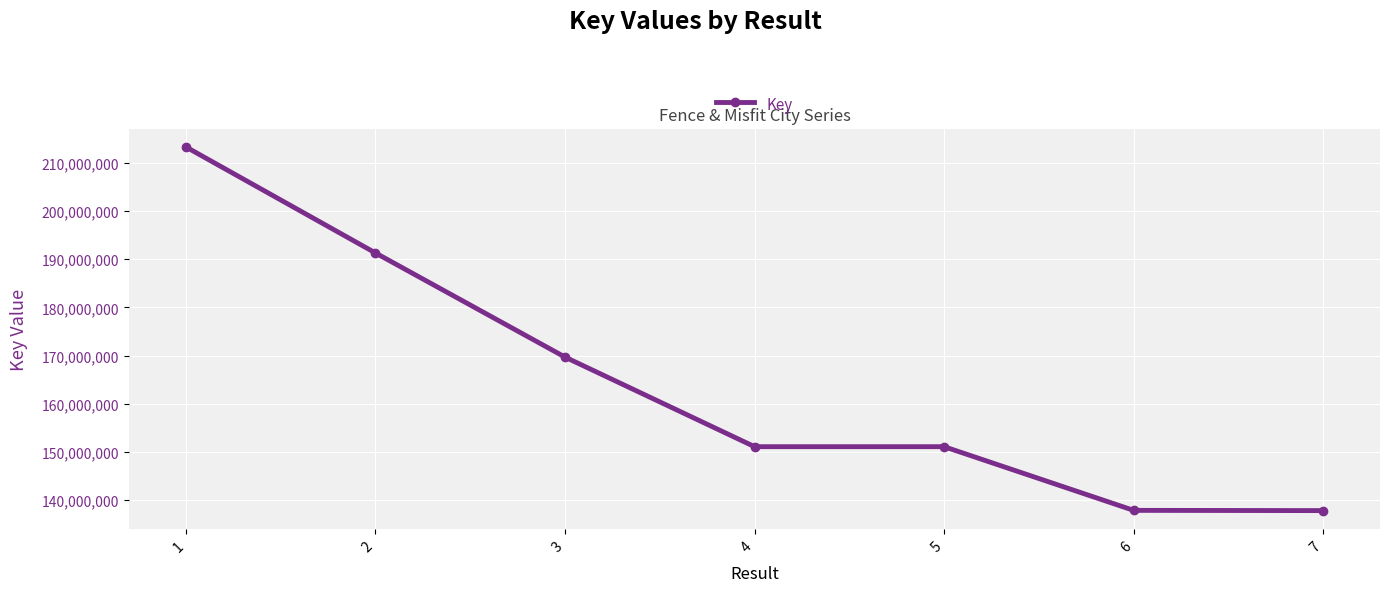

True or false: the data shows 169685737 at 3.

True